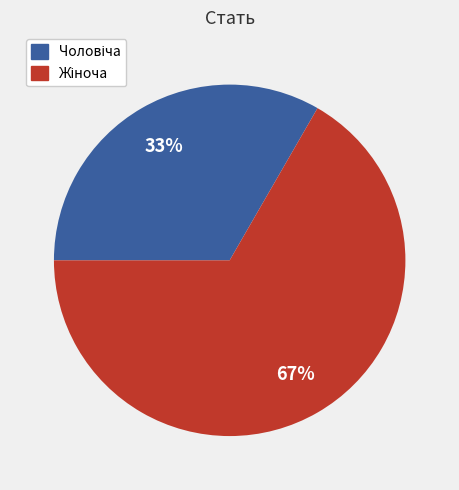

How many slices are in this pie chart?

2